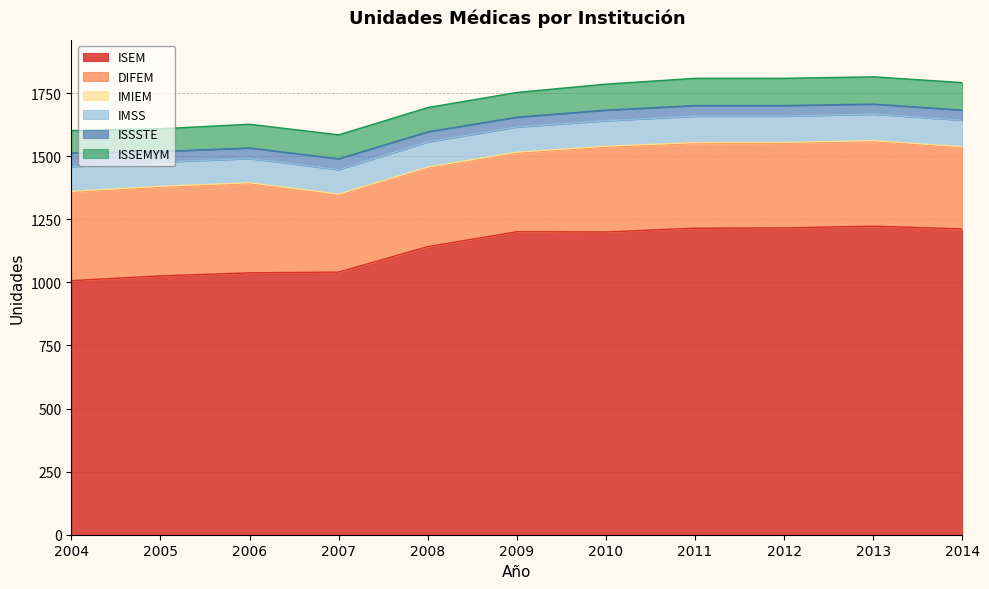

Reading right to left, list all the values displayed in this chart.

ISEM: 2014=1212	2013=1223	2012=1216	2011=1215	2010=1200	2009=1201	2008=1142	2007=1041	2006=1038	2005=1026	2004=1007
DIFEM: 2014=323	2013=336	2012=336	2011=336	2010=337	2009=312	2008=312	2007=306	2006=354	2005=352	2004=351
IMIEM: 2014=3	2013=3	2012=3	2011=3	2010=3	2009=3	2008=3	2007=3	2006=3	2005=3	2004=3
IMSS: 2014=105	2013=105	2012=104	2011=105	2010=101	2009=100	2008=100	2007=97	2006=96	2005=96	2004=98
ISSSTE: 2014=40	2013=40	2012=42	2011=42	2010=42	2009=39	2008=40	2007=43	2006=42	2005=42	2004=54
ISSEMYM: 2014=109	2013=108	2012=108	2011=108	2010=103	2009=98	2008=96	2007=95	2006=94	2005=90	2004=89